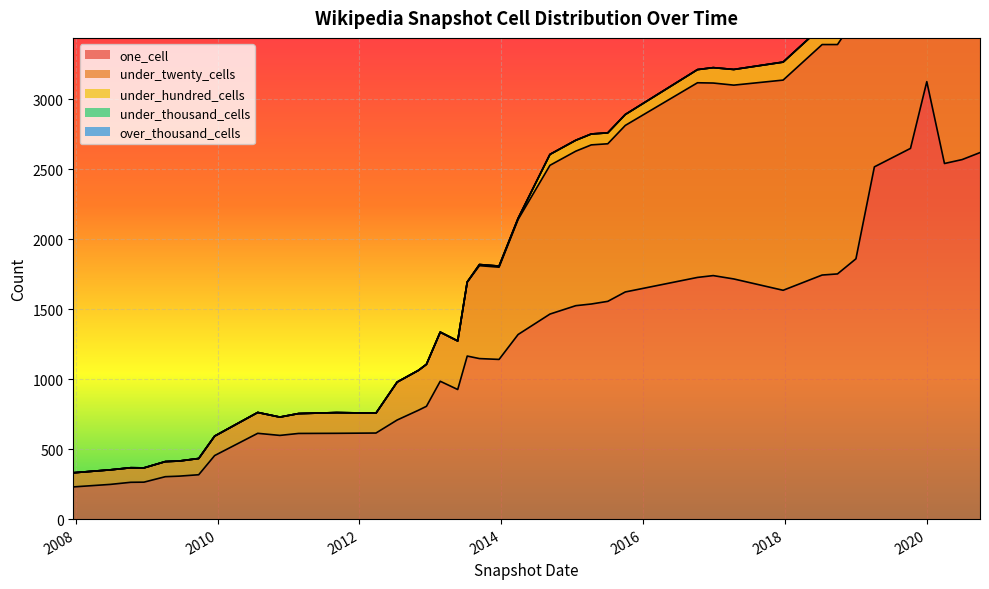

Which series has the largest total across all categories?

one_cell